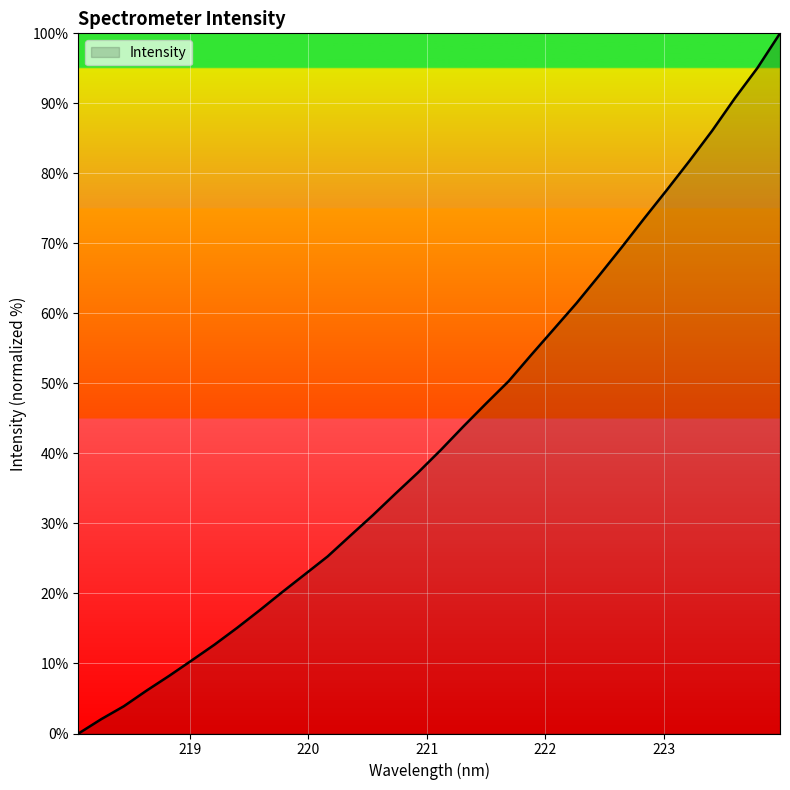

What is the greatest value displayed?

100.0